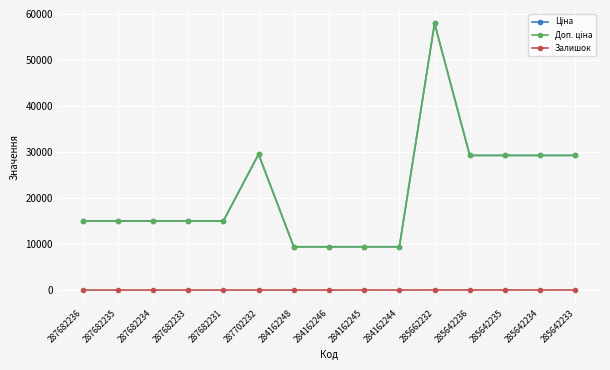

At how many categories does at least one series exceed 55999?

1